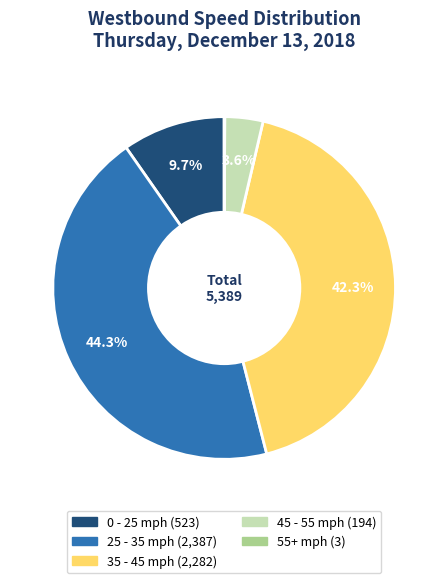

Is there any slice that represents more than half of the pie?

No